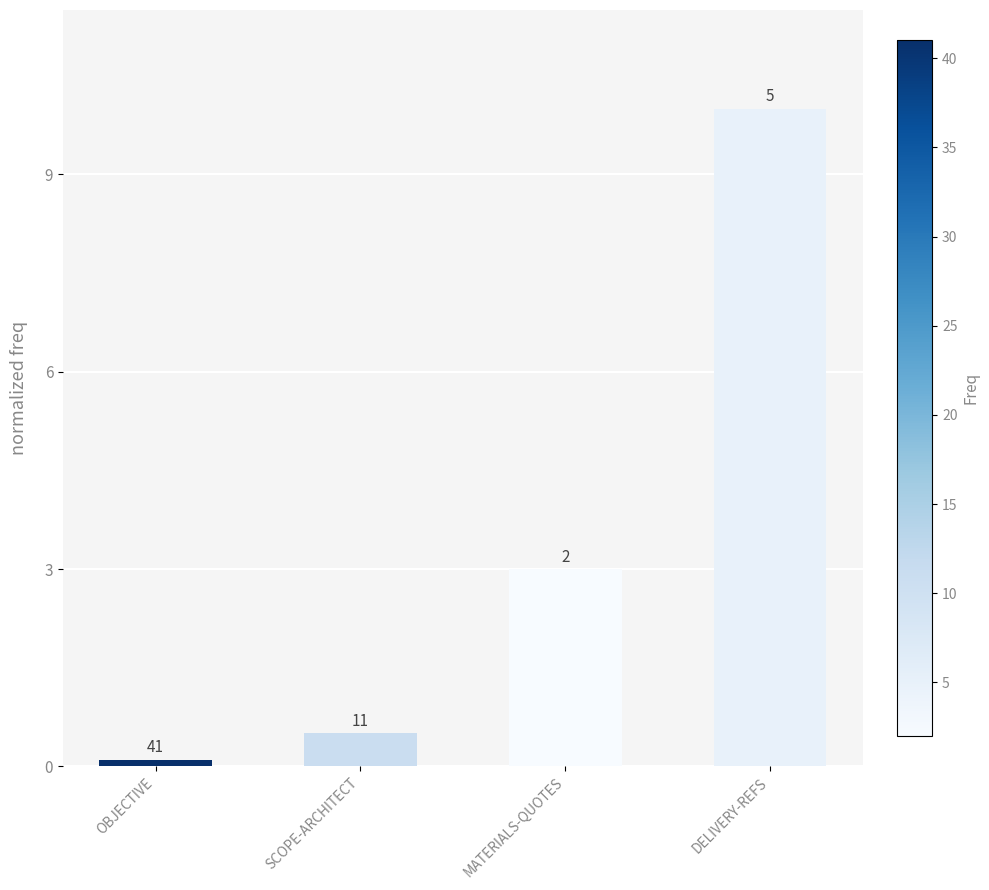

Reading left to right, transcribe all the data shown in this chart.

0.1	0.5	3.0	10.0